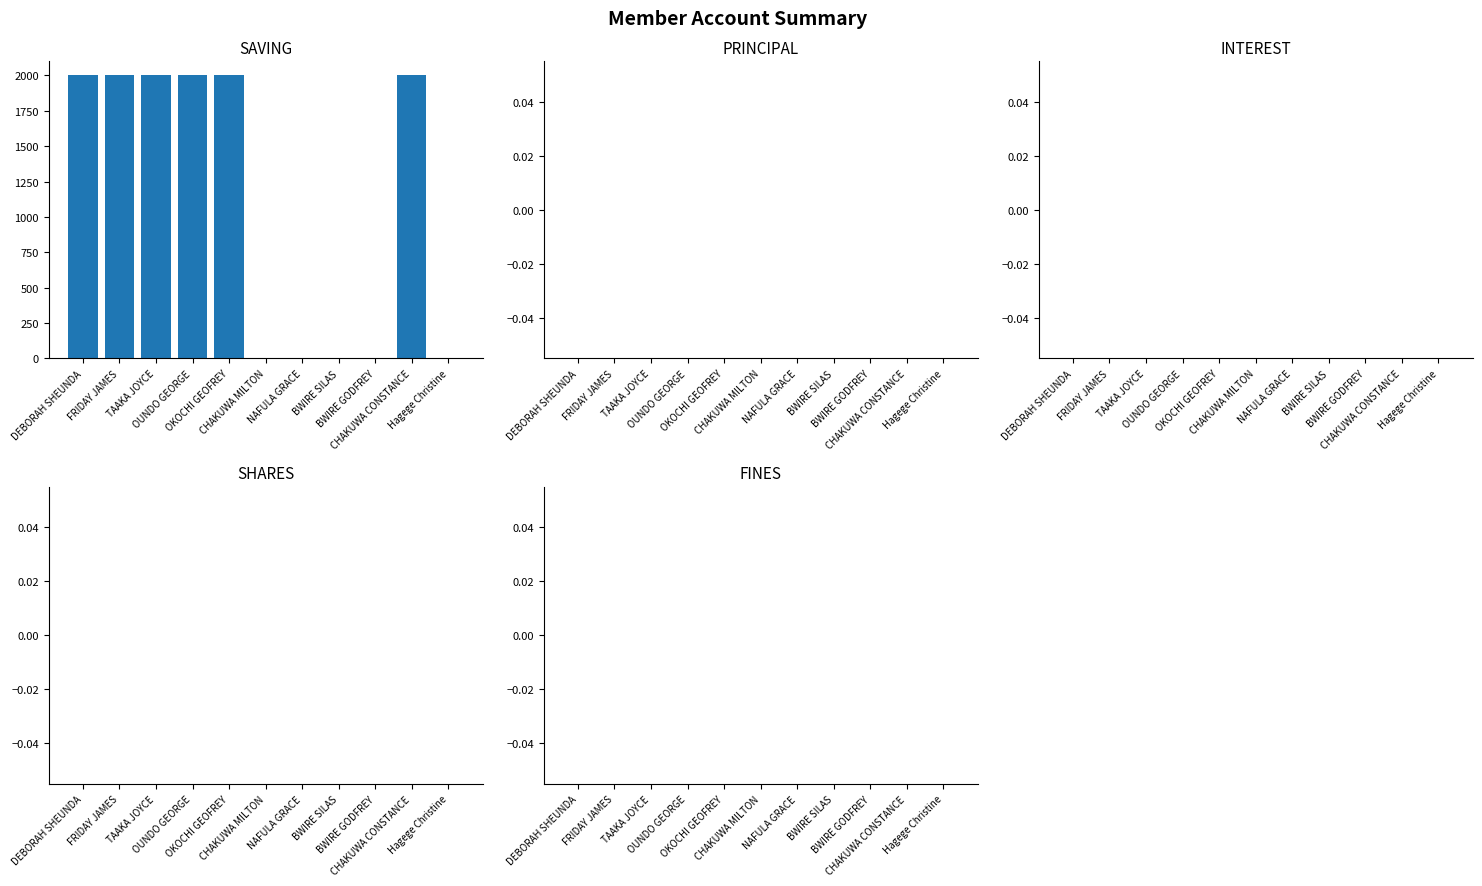

What is the sum of all values?

12000